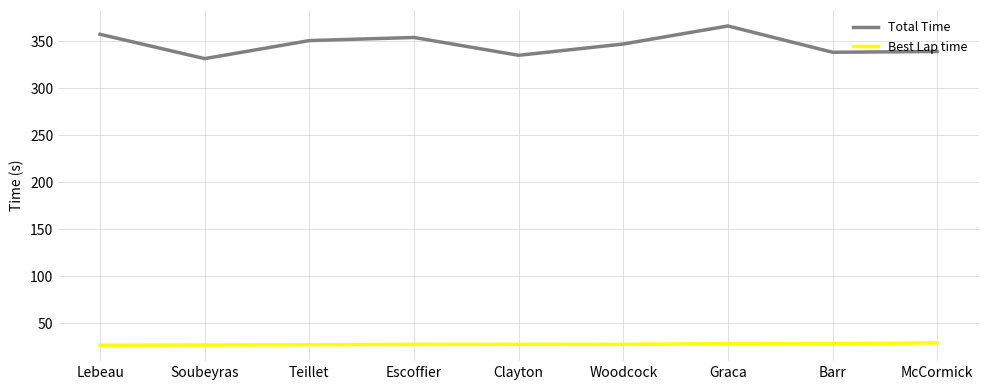

Is it true that Total Time equals 179.8 at Barr?

False